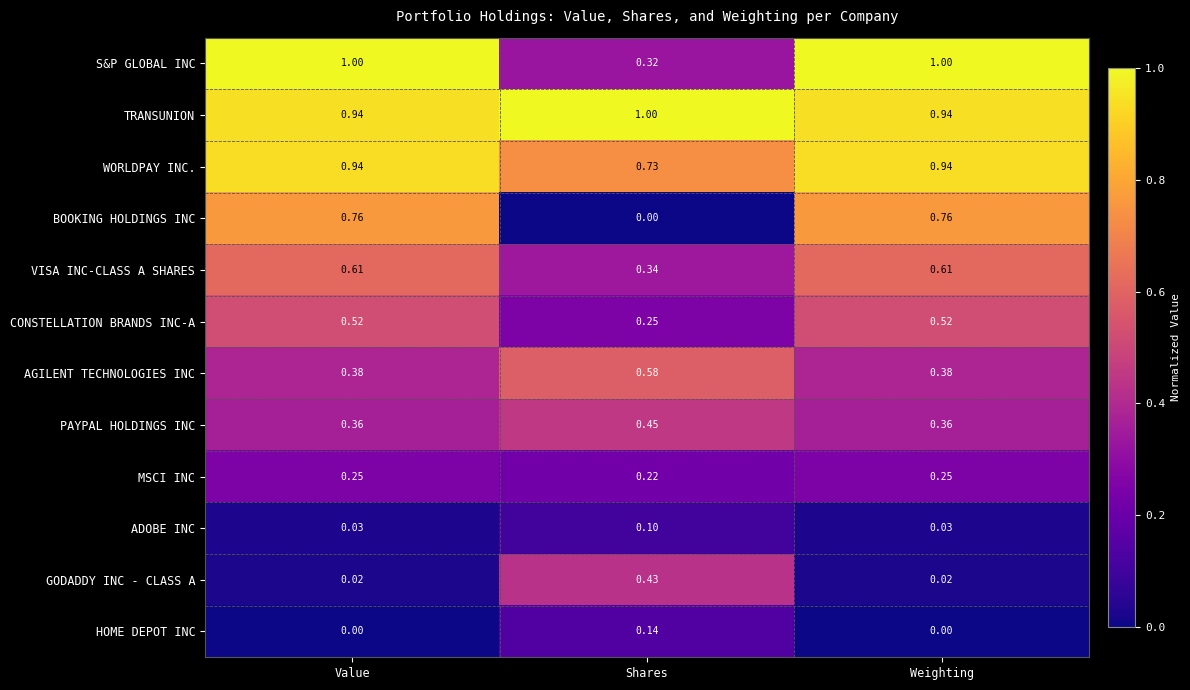

At which label does BOOKING HOLDINGS INC reach its minimum?

Shares